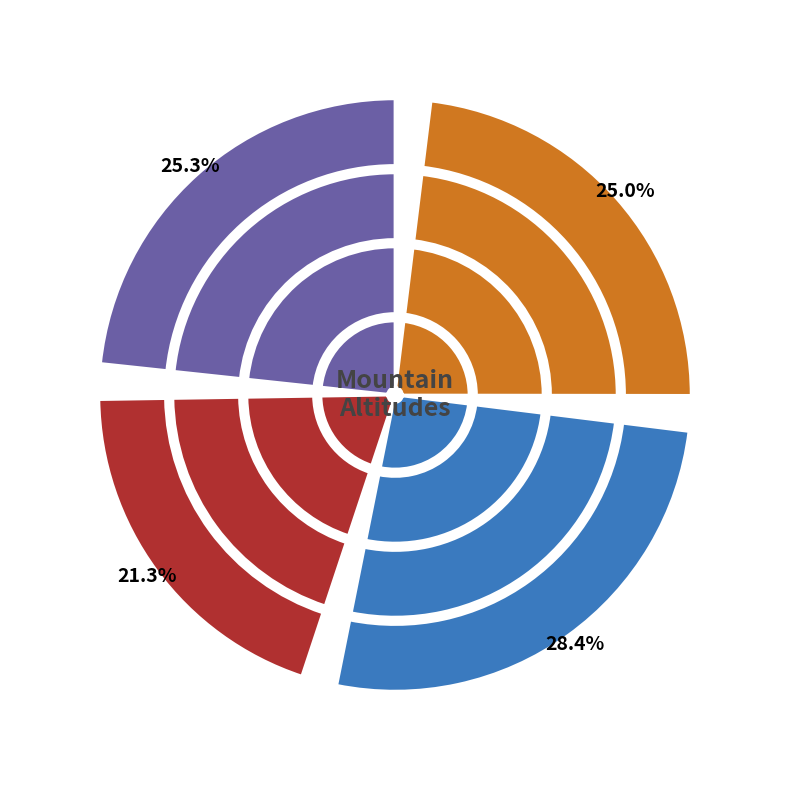

Is Mount Tiedemann the majority of the pie?

No